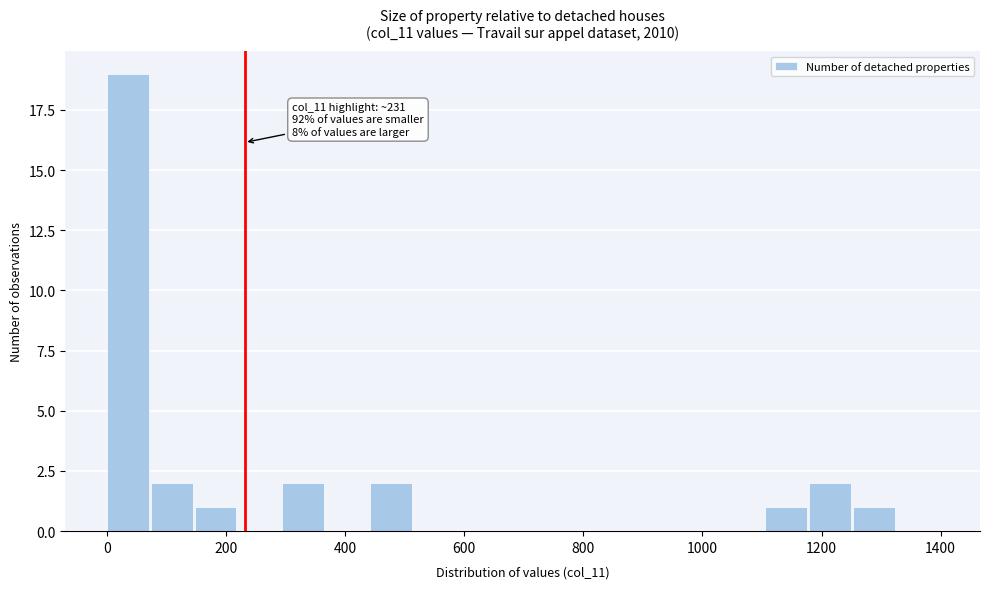

Around what value on the x-axis is the tallest bar? Give the approximate position of its centre, as read against the axis.

40